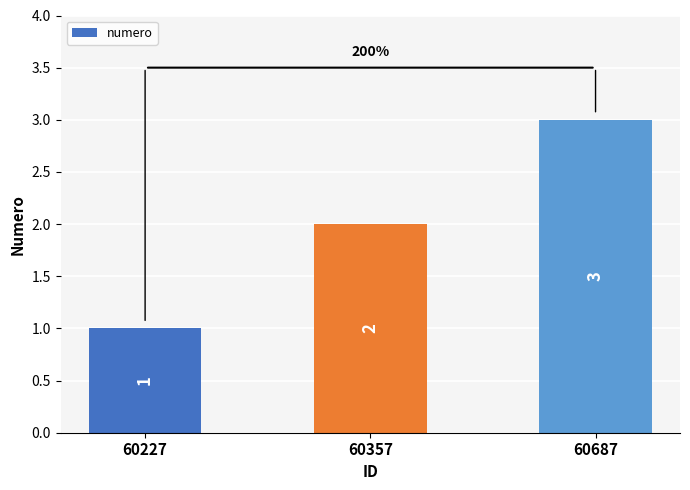

What is the change in value from 60357 to 60687?

+1